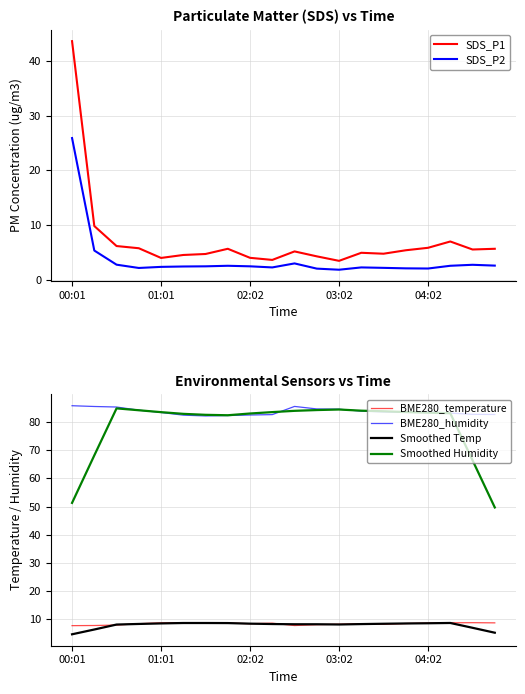

Is the value of Smoothed Temp at 02:02 greater than the value of BME280_humidity at 04:02?

No